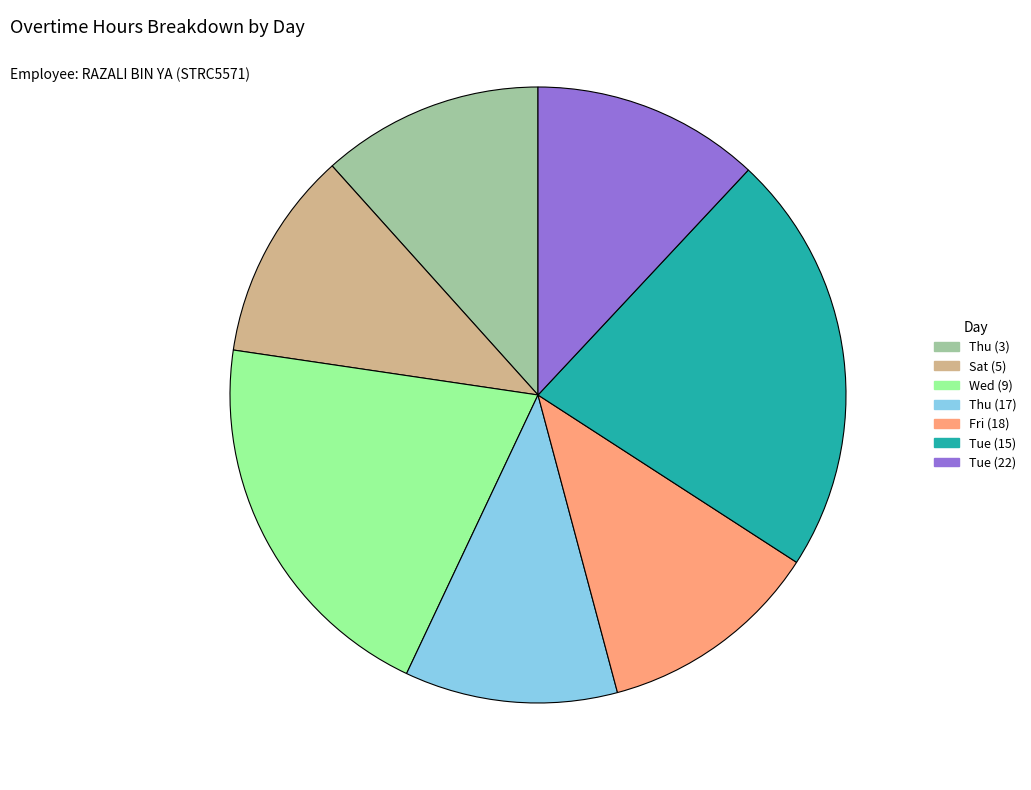

Is there a majority slice in this chart?

No